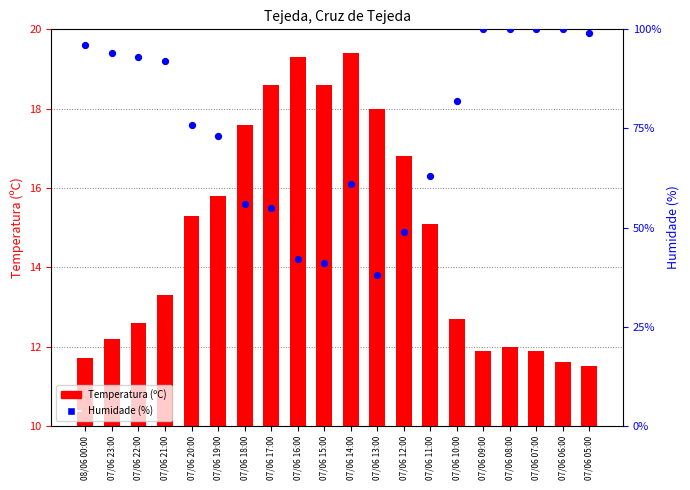

Which series has the largest Y range (max minus min)?

Humidade (%)